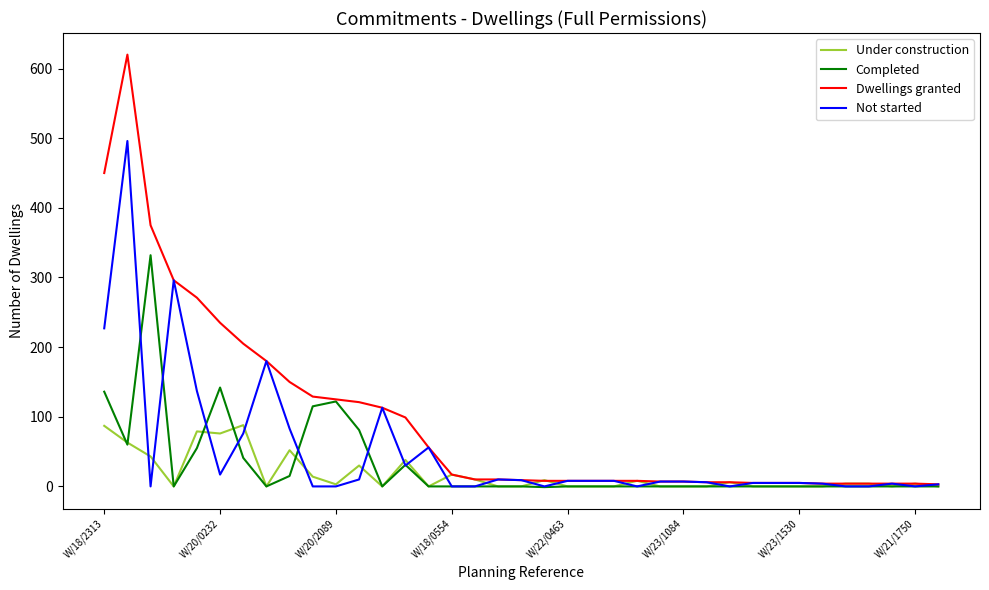

What is the minimum value for Completed?

-1